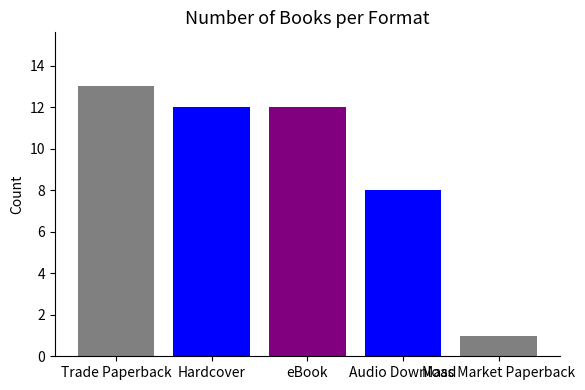

What is the label of the 3rd bar from the right?

eBook